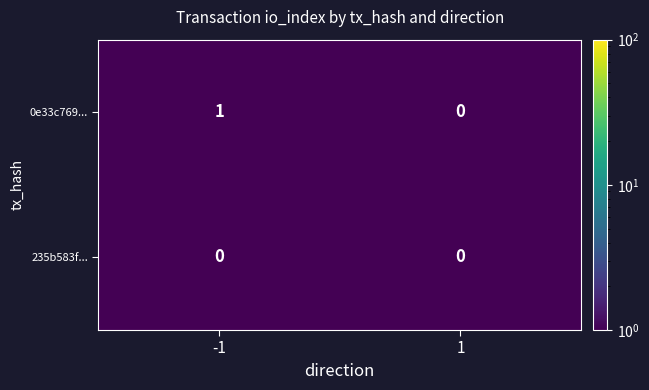

True or false: 0e33c769... has a value of 0 at 1.

True